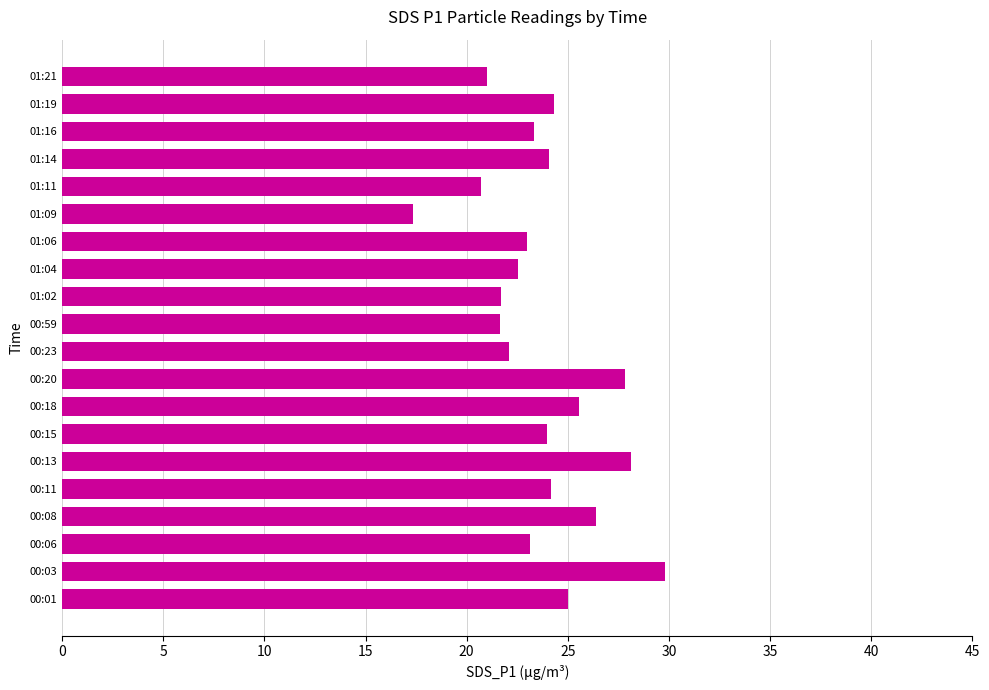

What is the change in value from 00:01 to 00:20?

+2.8